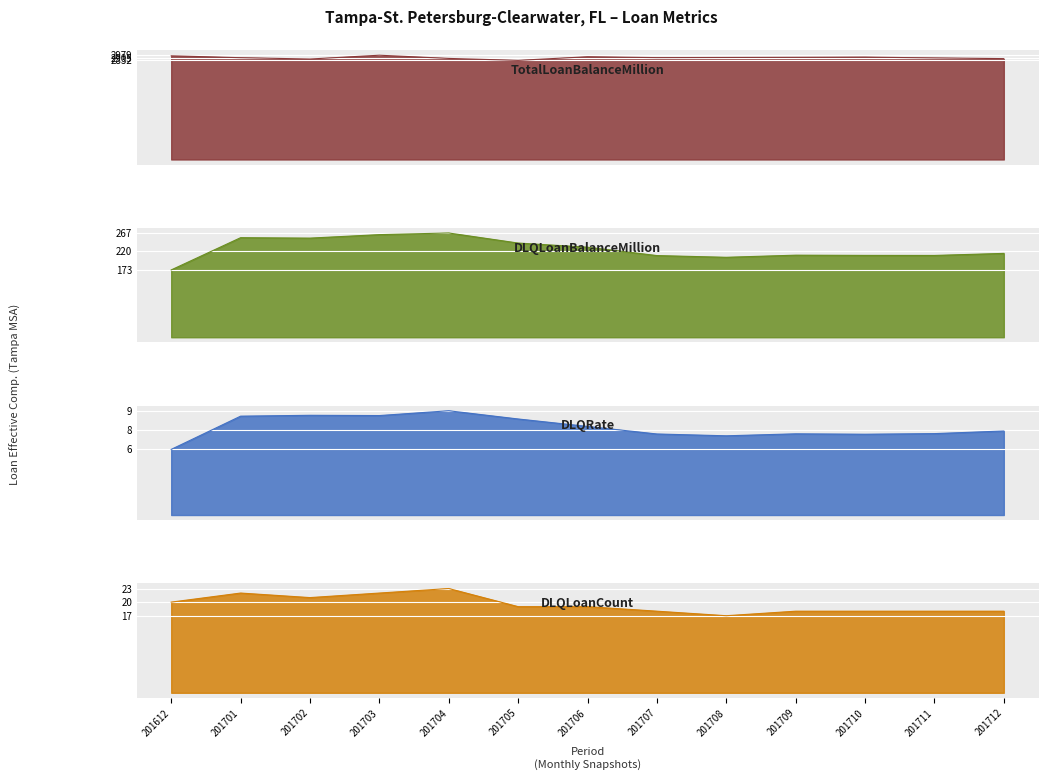

What is the difference between the maximum and minimum values in the DLQLoanBalanceMillion series?

94.7